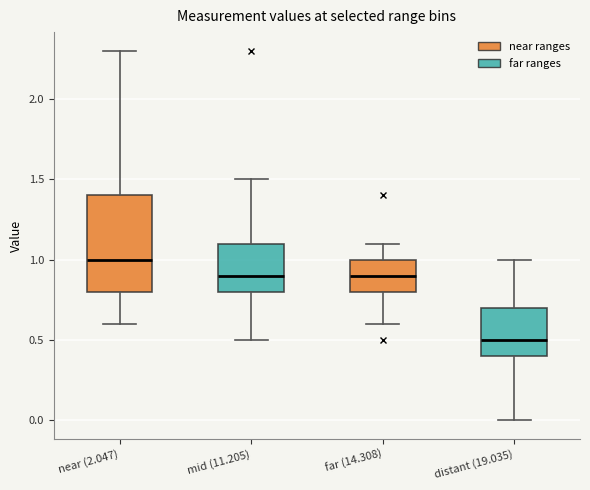

Reading left to right, transcribe this box plot: for each box, give where its median line is, the range the box spans, and where its two whiskers end, as read against the y-axis. The values are not printed on the chart, so give them approximately, as read against the axis.

near (2.047): median 1.0, box 0.8 to 1.4, whiskers 0.6 to 2.3
mid (11.205): median 0.9, box 0.8 to 1.1, whiskers 0.5 to 1.5
far (14.308): median 0.9, box 0.8 to 1.0, whiskers 0.6 to 1.1
distant (19.035): median 0.5, box 0.4 to 0.7, whiskers 0.0 to 1.0